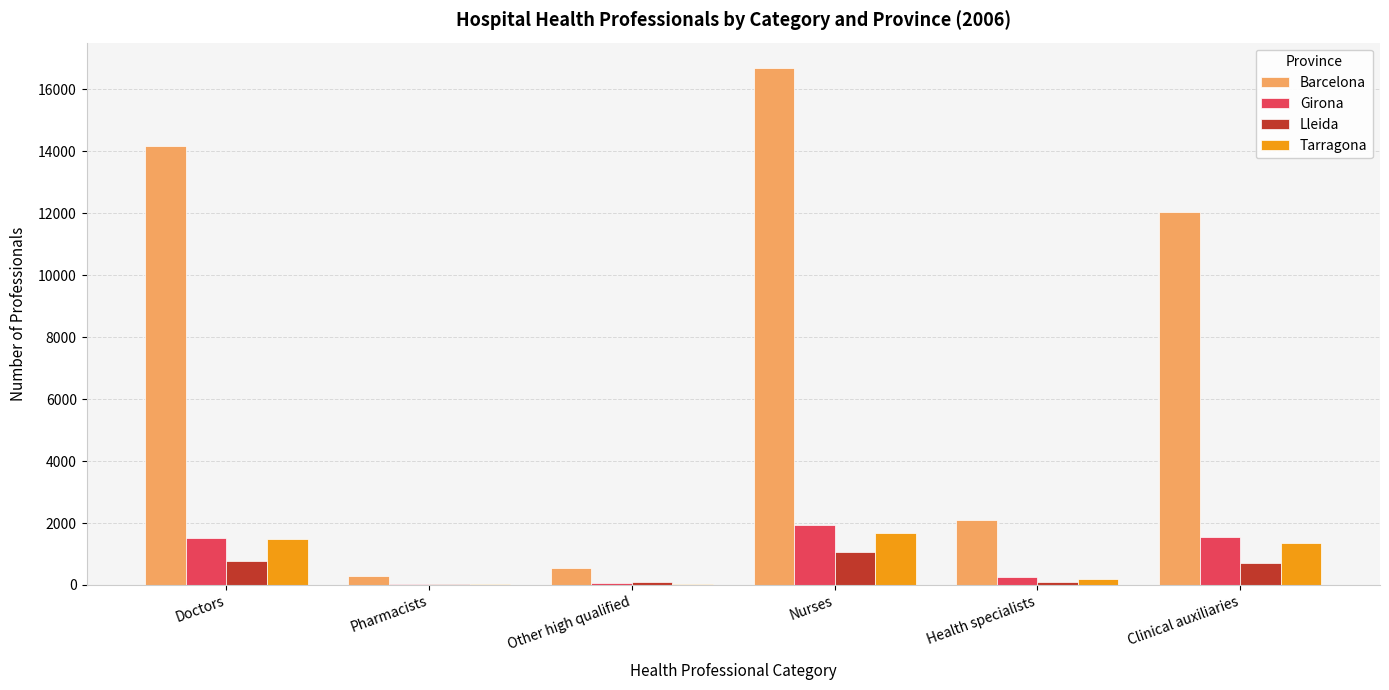

Which series changed the most between Other high qualified and Clinical auxiliaries?

Barcelona